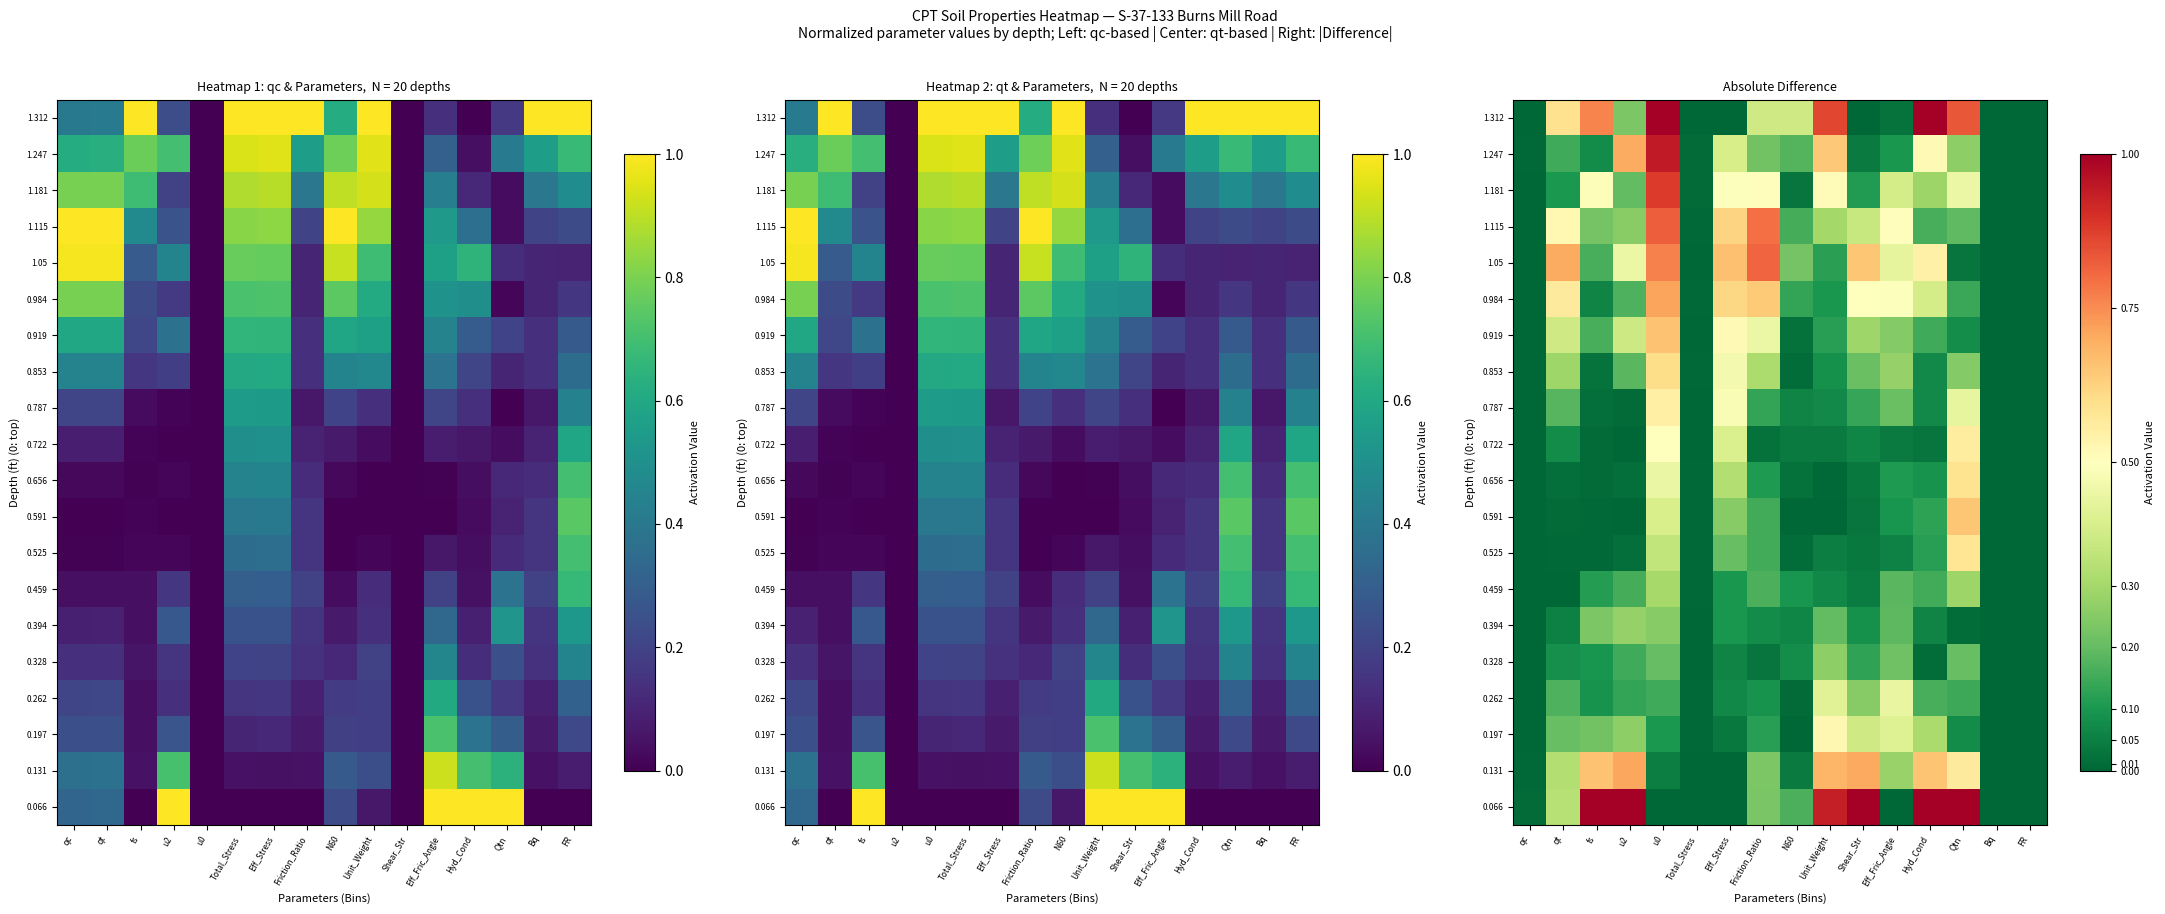

Read the 0.459 value at fs.

0.1